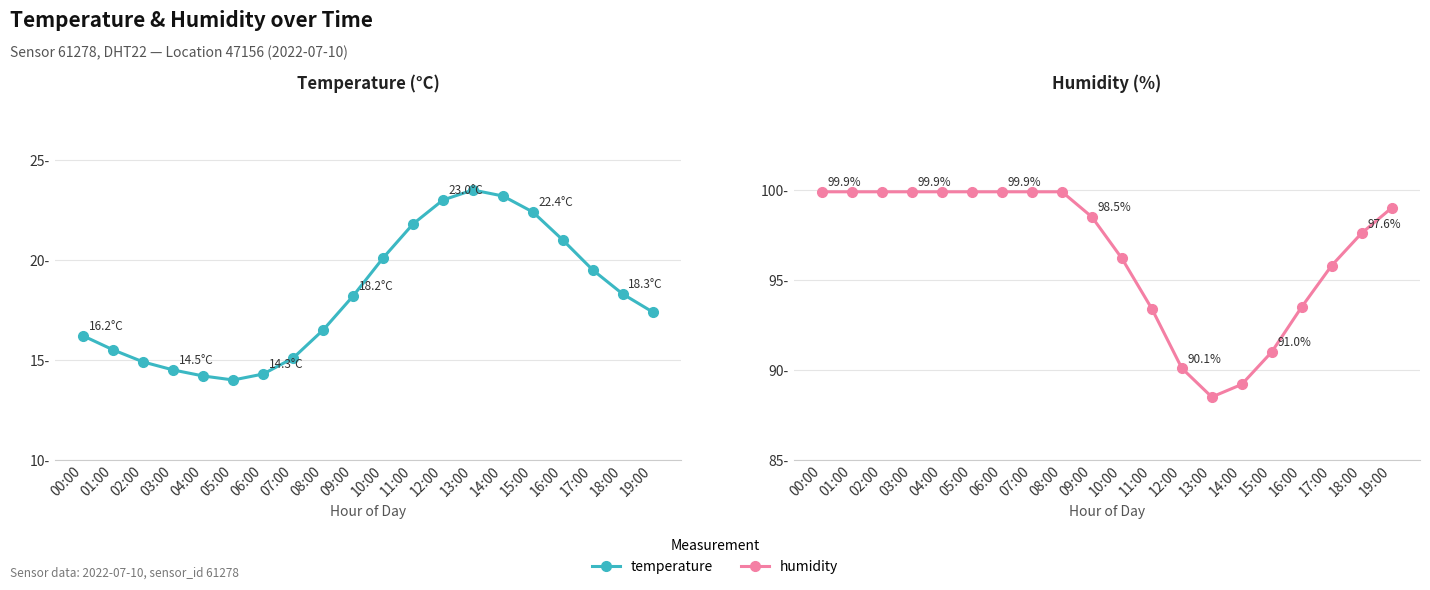

At how many categories does at least one series exceed 69?

20